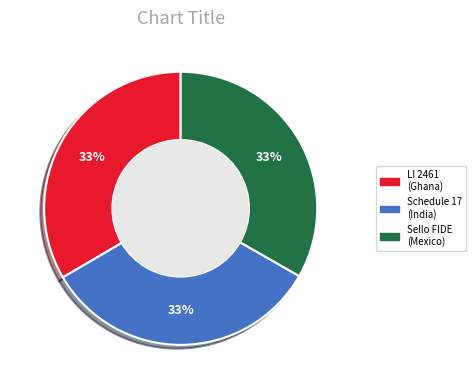

To the nearest percent, what is the average slice percentage?

33%